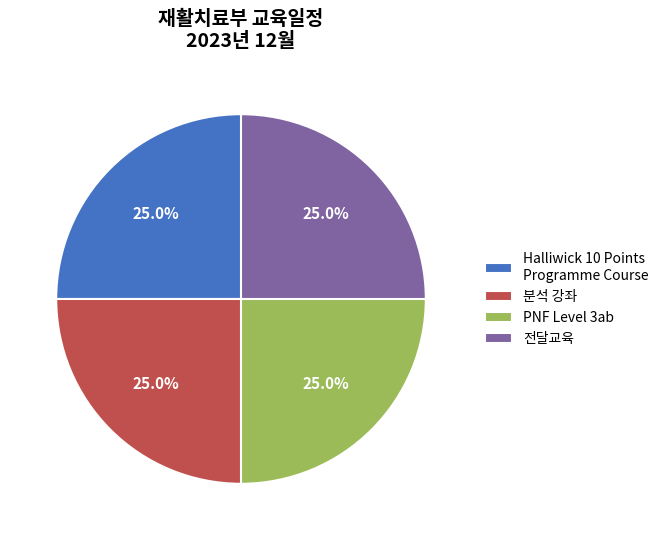

Approximately how many times larger is the value at 전달교육 compared to Halliwick 10 Points Programme Course?

1.0